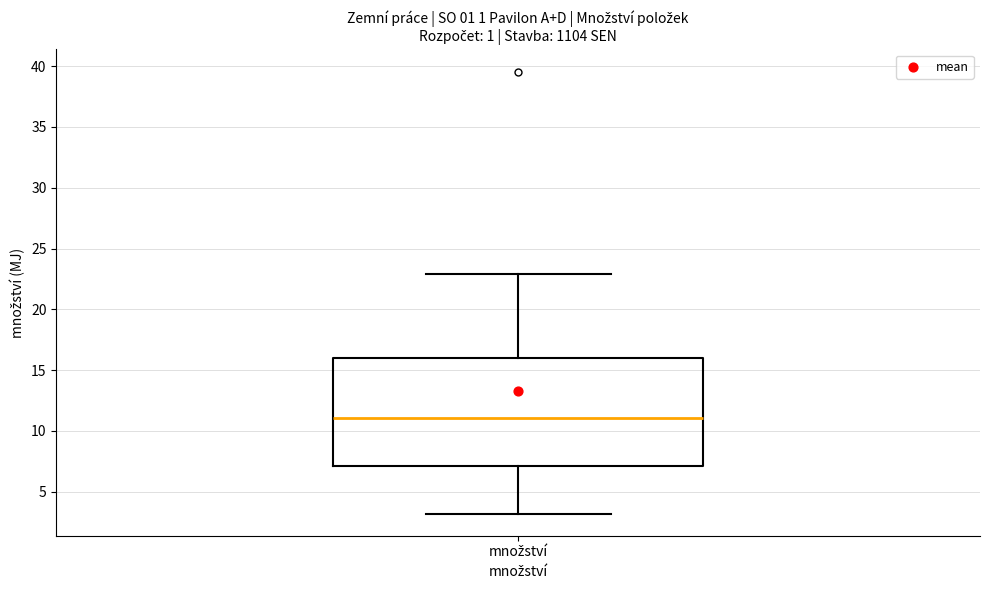

Where is the upper edge of the box for množství on the y-axis? The values are not printed on the chart, so give them approximately, as read against the axis.

16